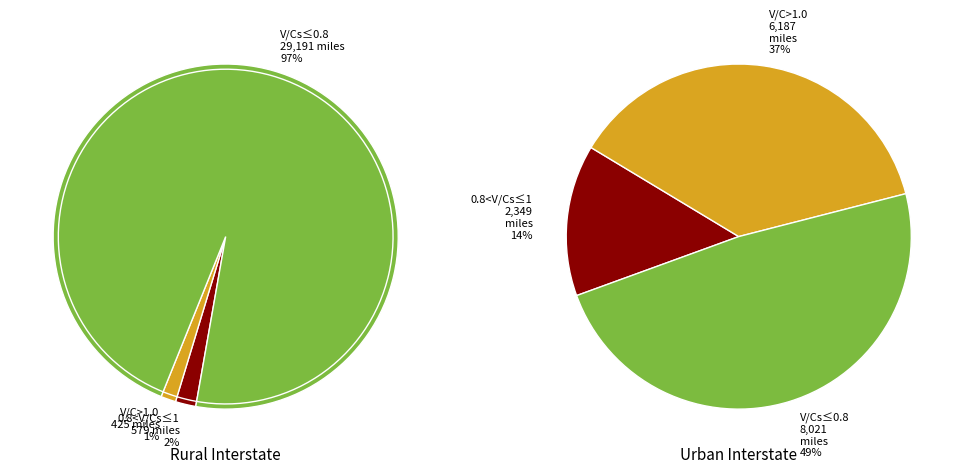

What is the smallest slice in the pie chart?

1